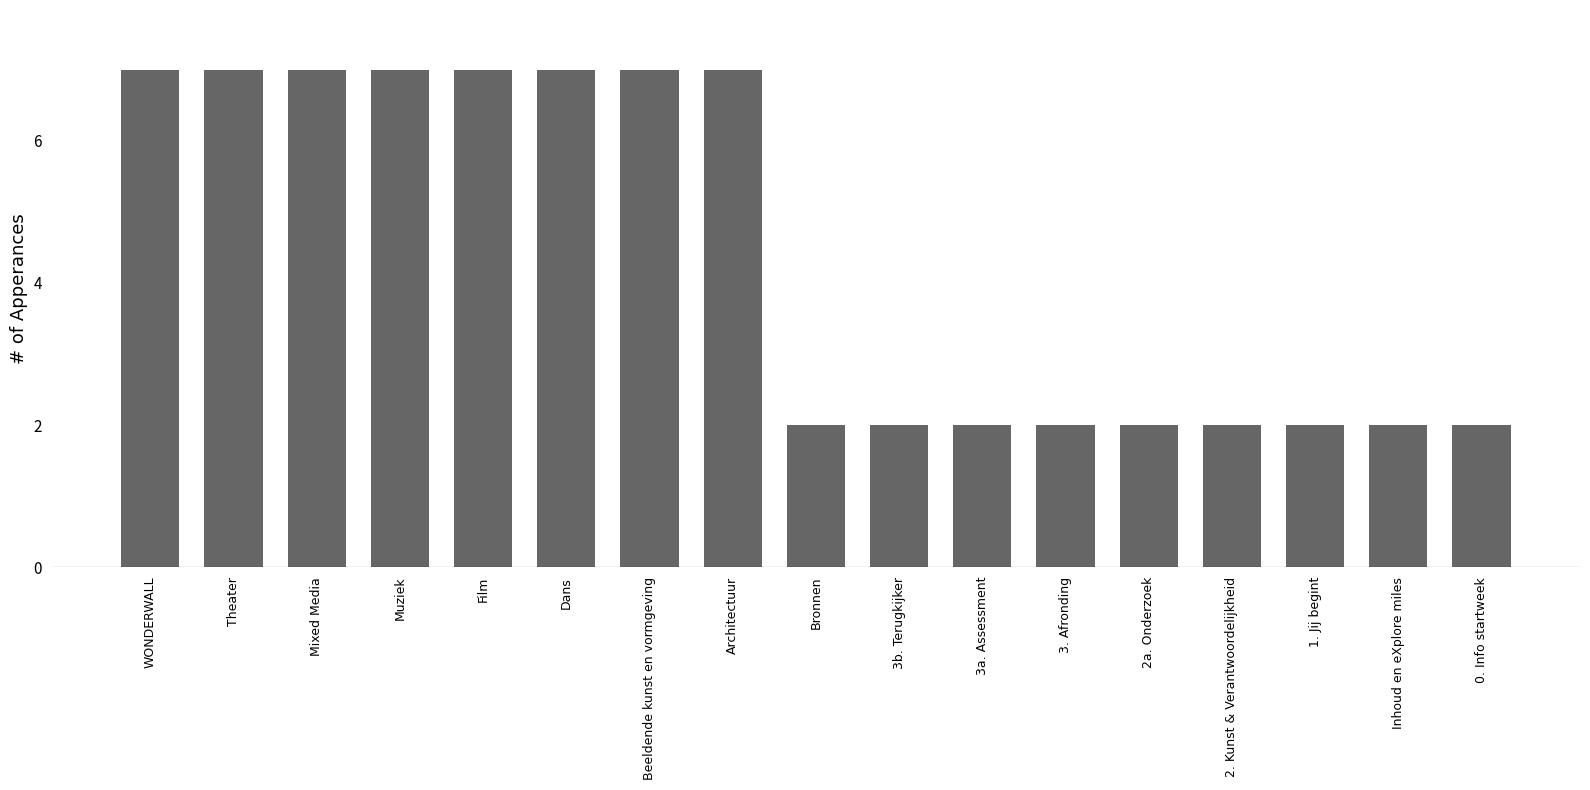

What position from the left is Theater?

2